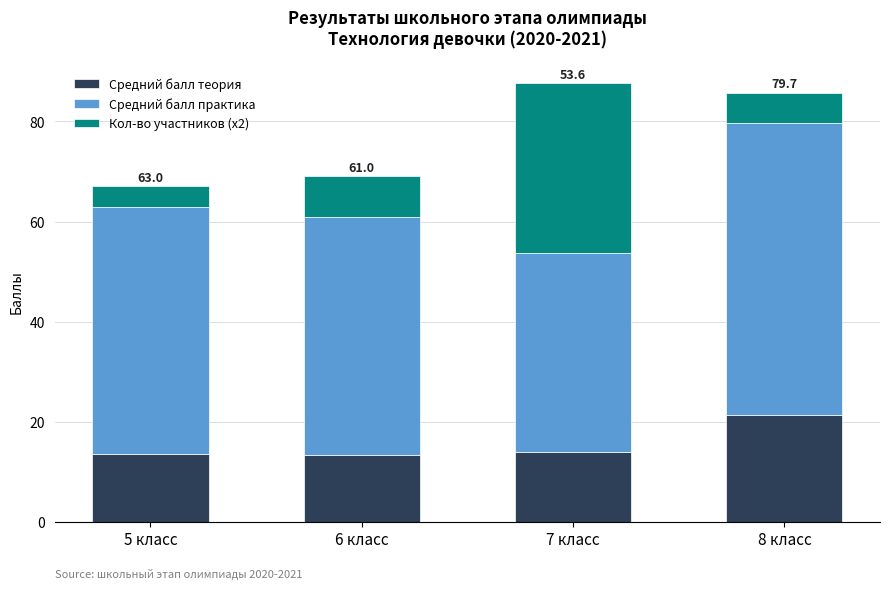

The value of Средний балл теория at 7 класс is 18.8. True or false?

False